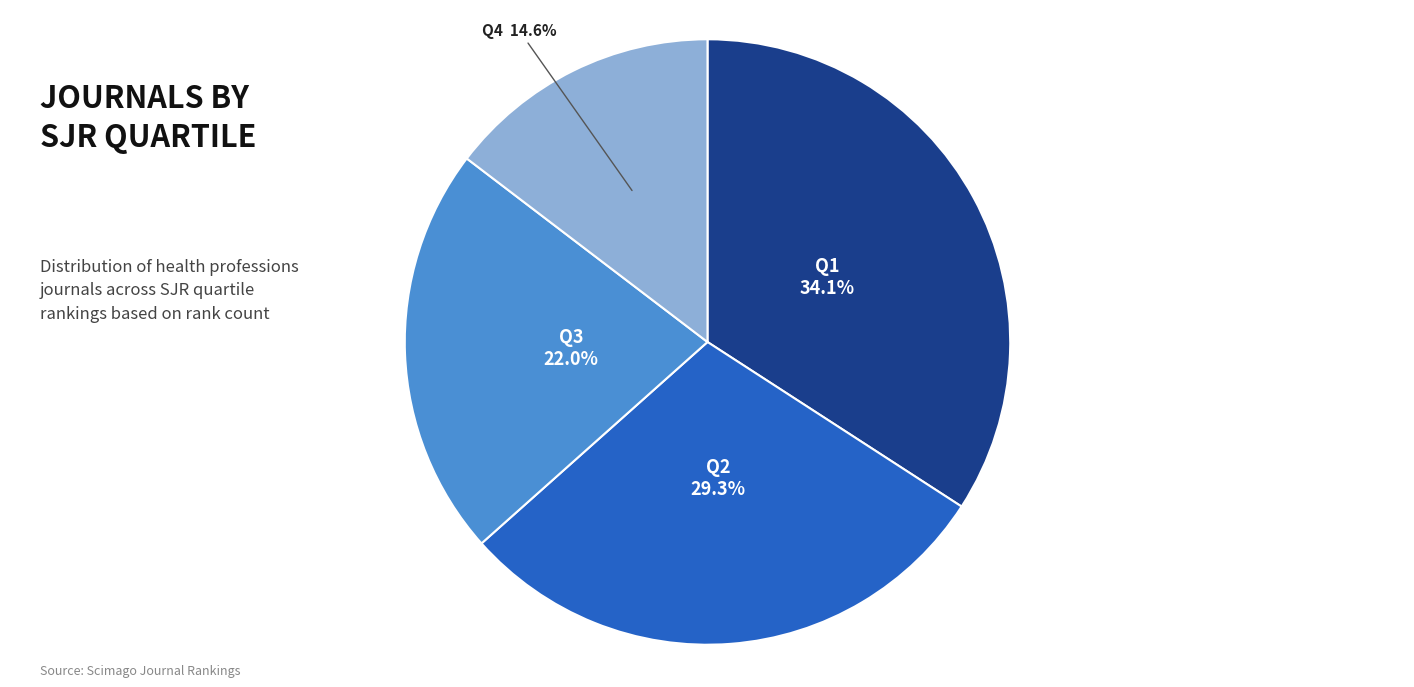

Is there any slice that represents more than half of the pie?

No